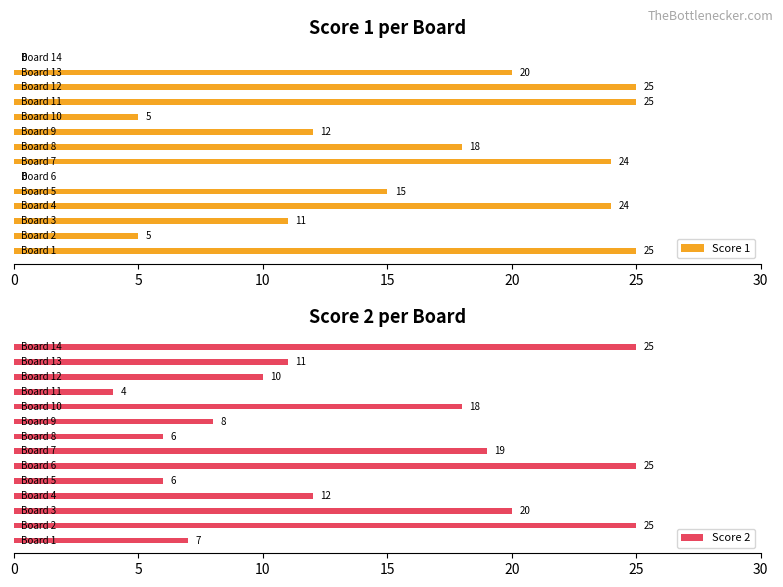

What is the minimum value for Score 2?

4